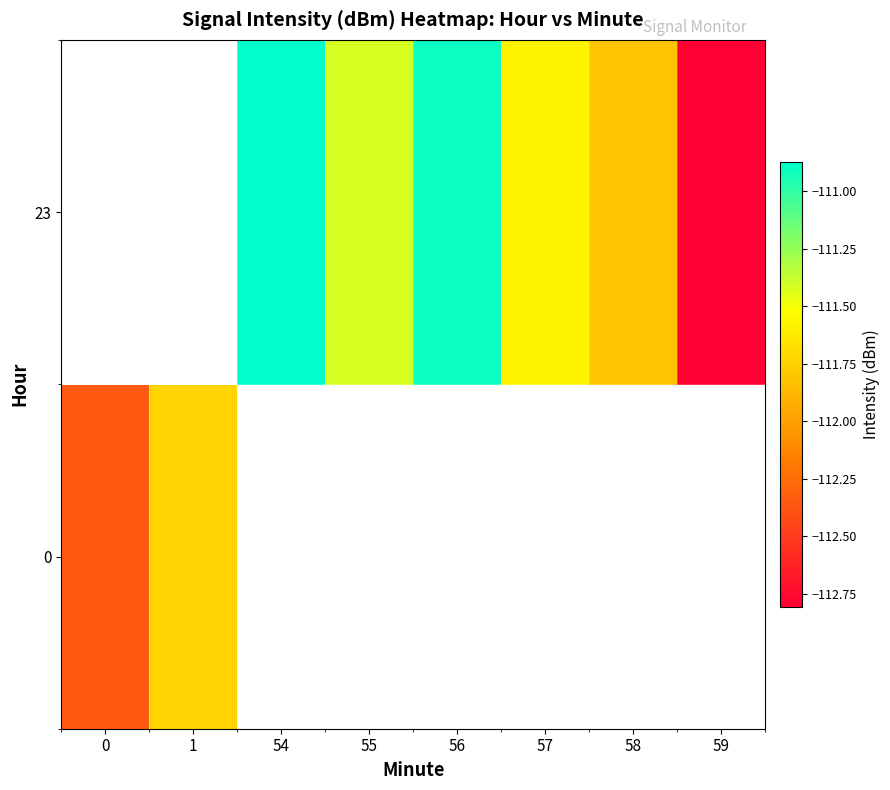

Count the number of data series in this chart.

2